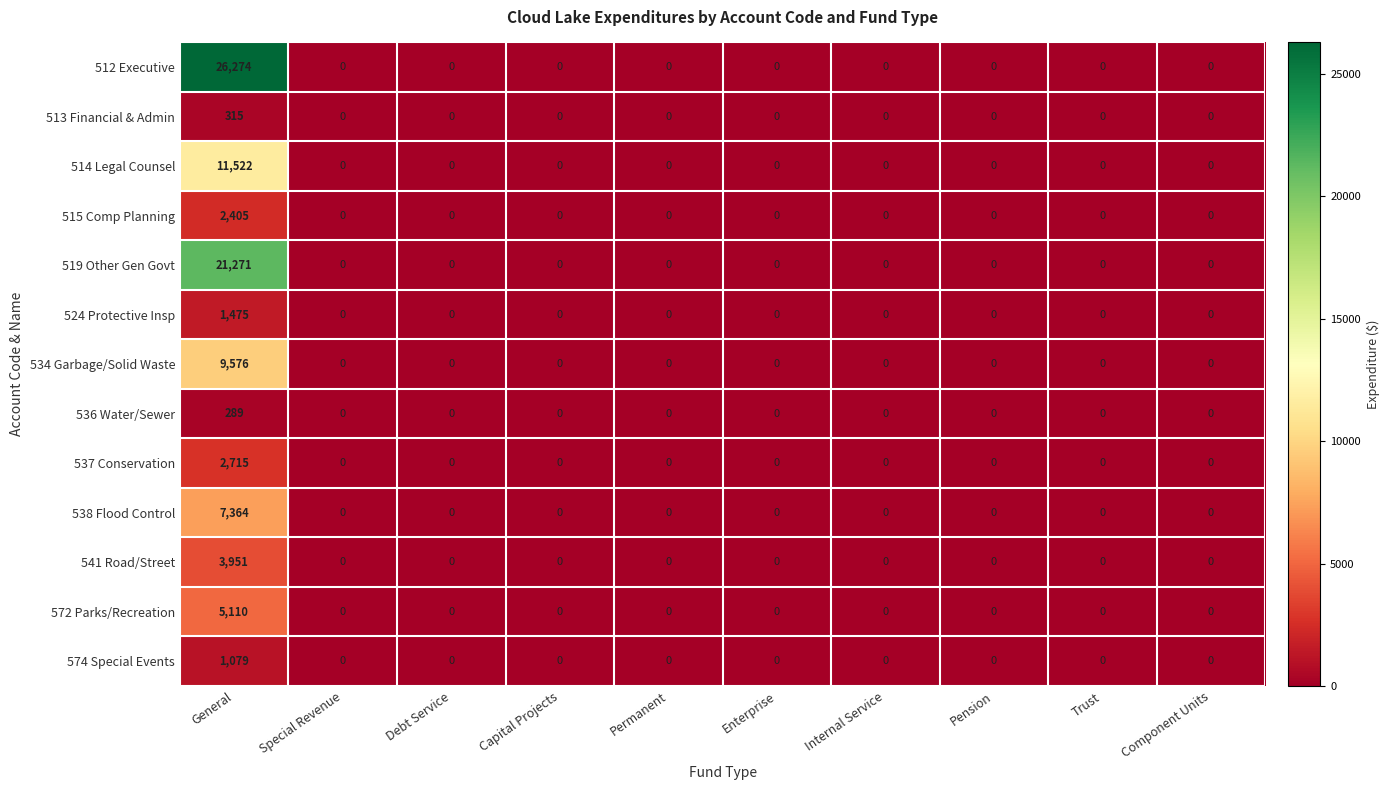

What is the maximum value for 541 Road/Street?

3951